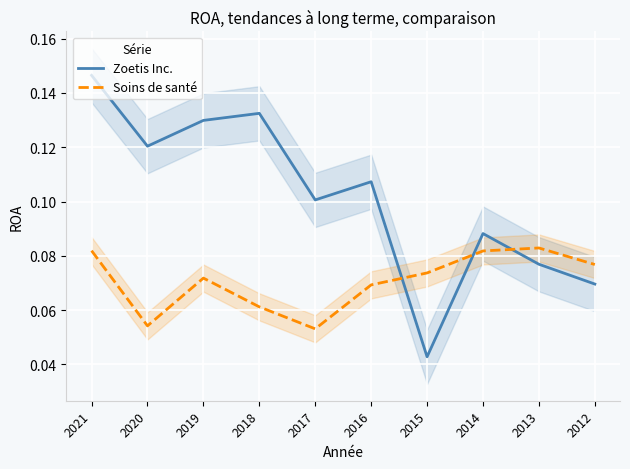

Which series ends up on top after the final intersection of Soins de santé and Zoetis Inc.?

Soins de santé